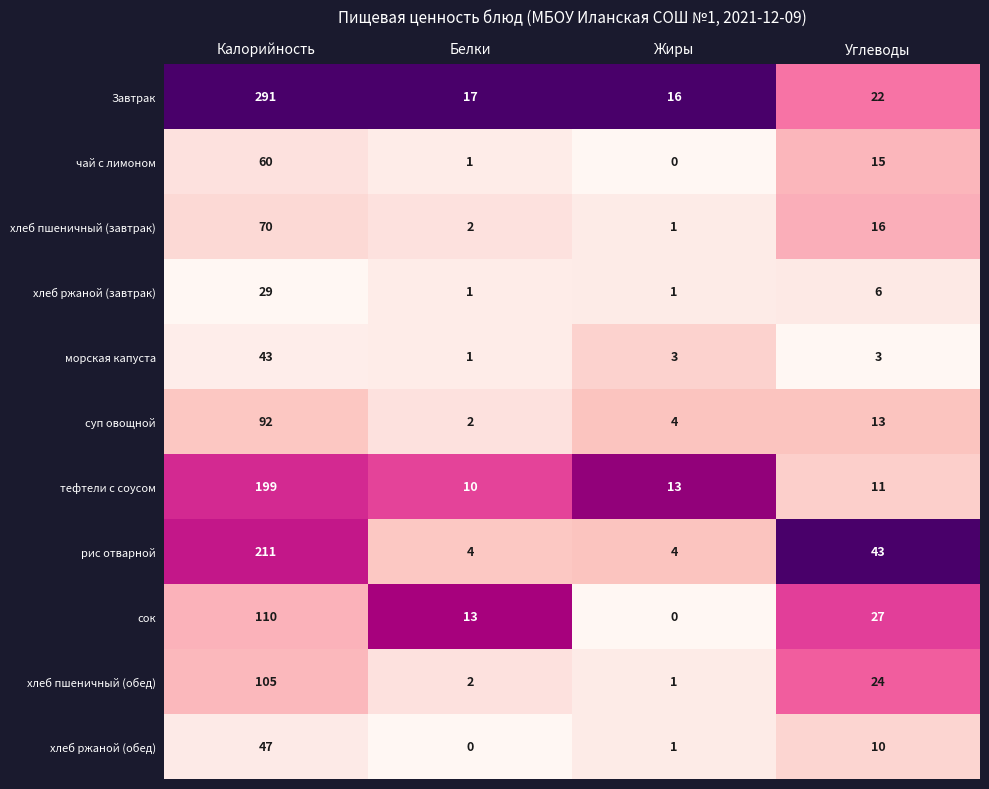

What is the sum of all хлеб пшеничный (завтрак) values?

89